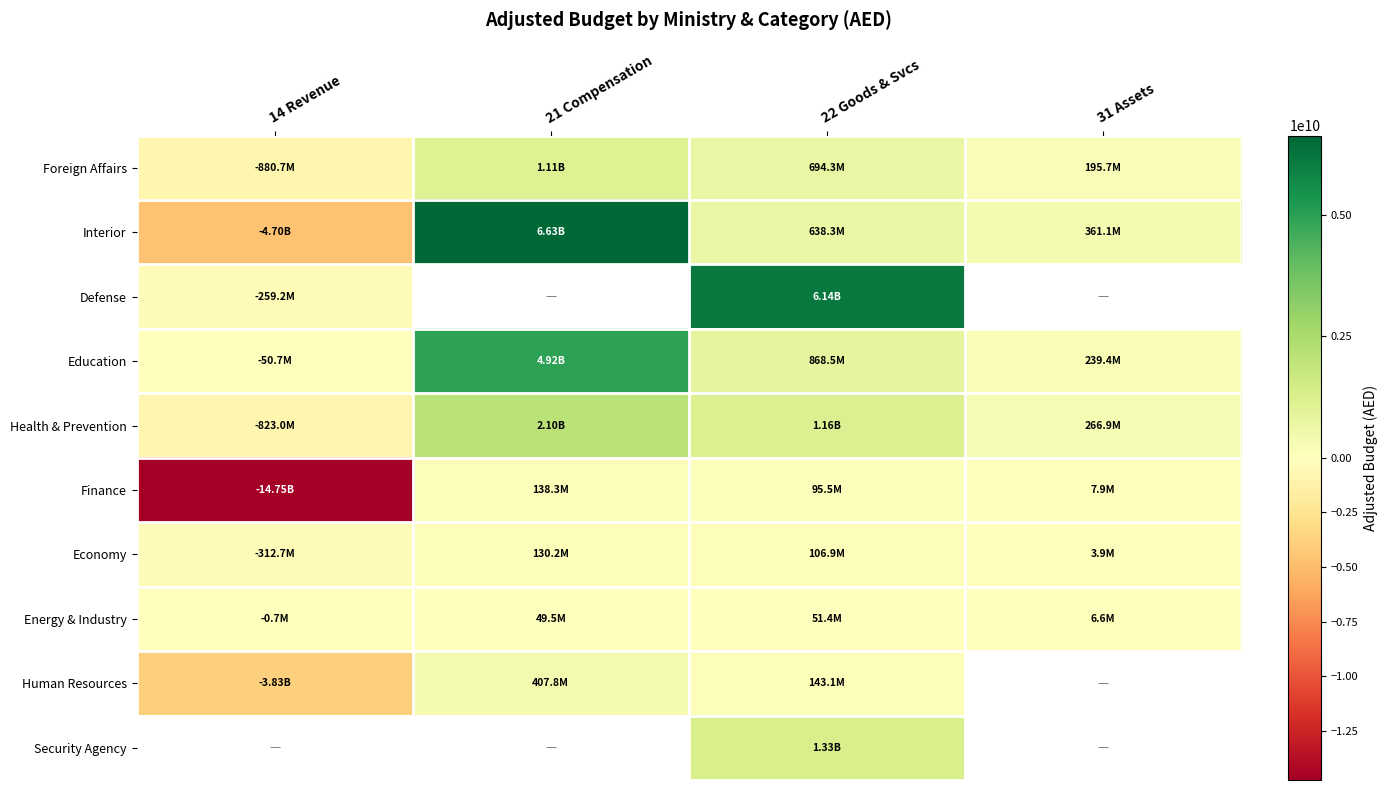

Between 21 Compensation and 22 Goods & Svcs, which series saw the biggest shift?

Interior